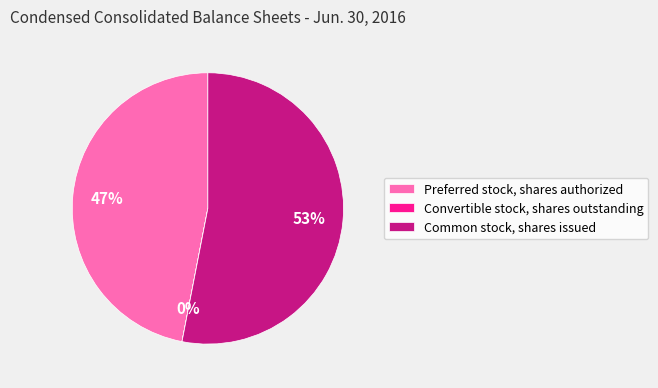

The Preferred stock, shares authorized slice represents 47% of the pie. True or false?

True